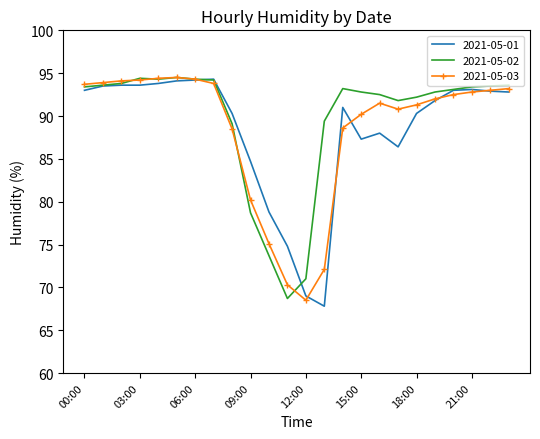

What is the greatest value displayed?

94.5